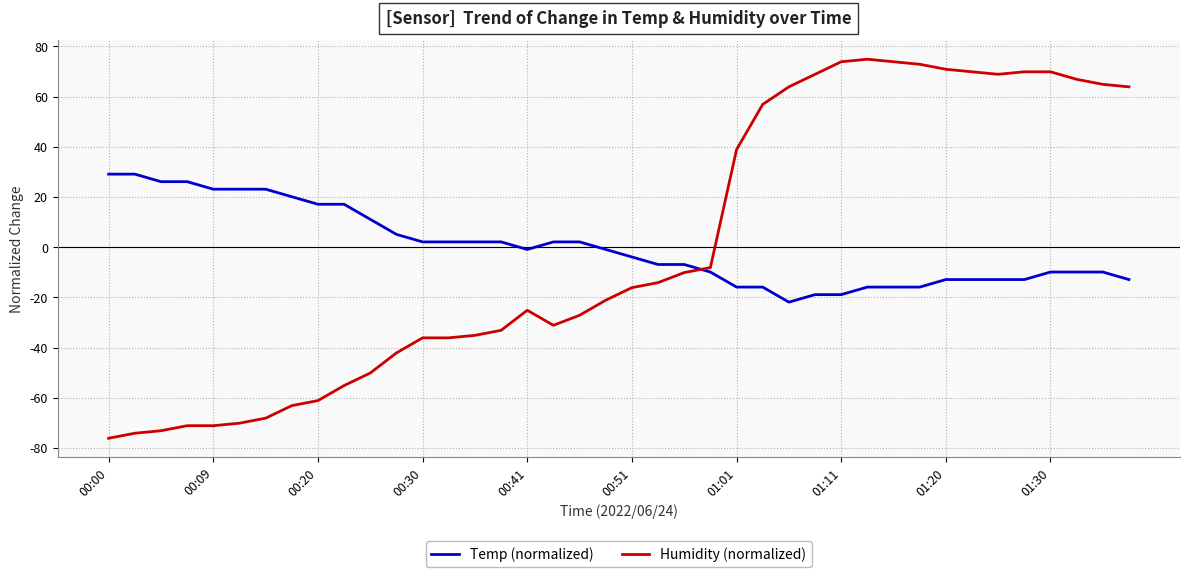

How many intersections are there between Humidity (normalized) and Temp (normalized)?

1